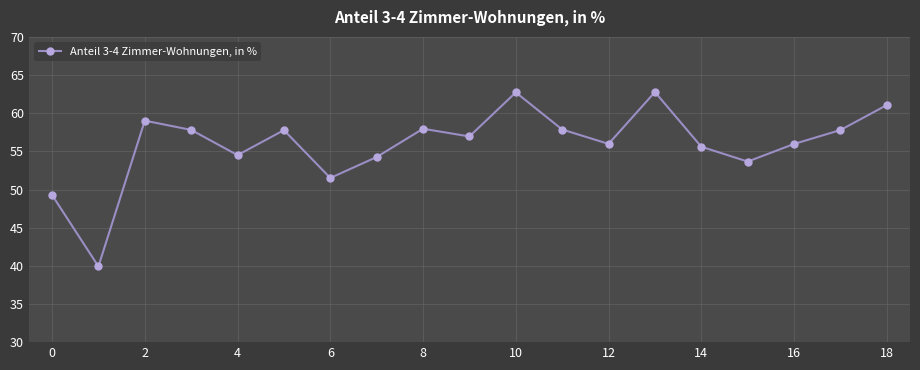

What is the difference between the second highest and second lowest values?

13.4